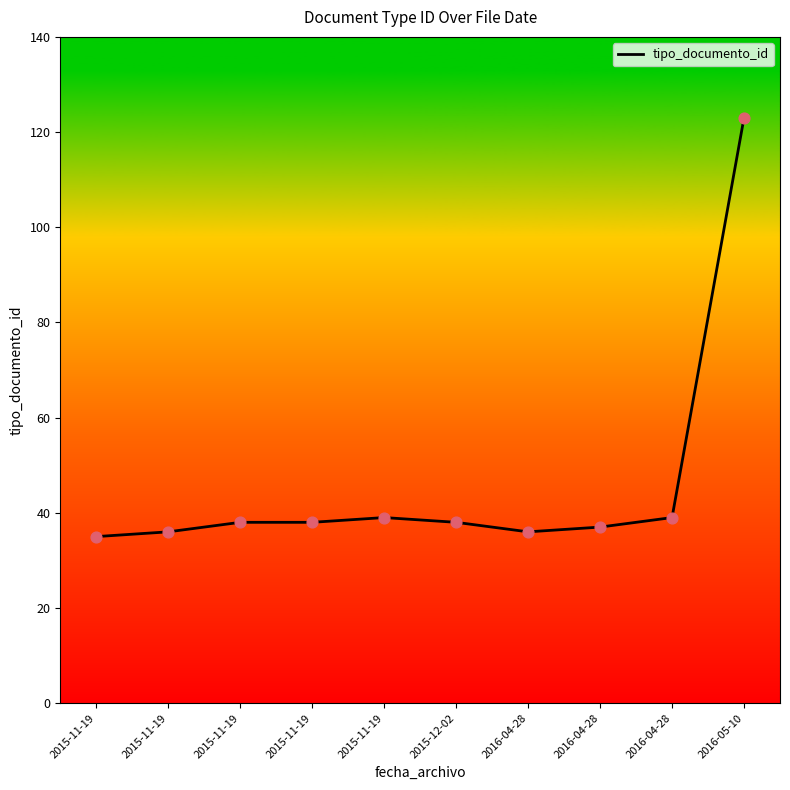

Between 2015-12-02 and 2016-04-28, which is larger?

2015-12-02